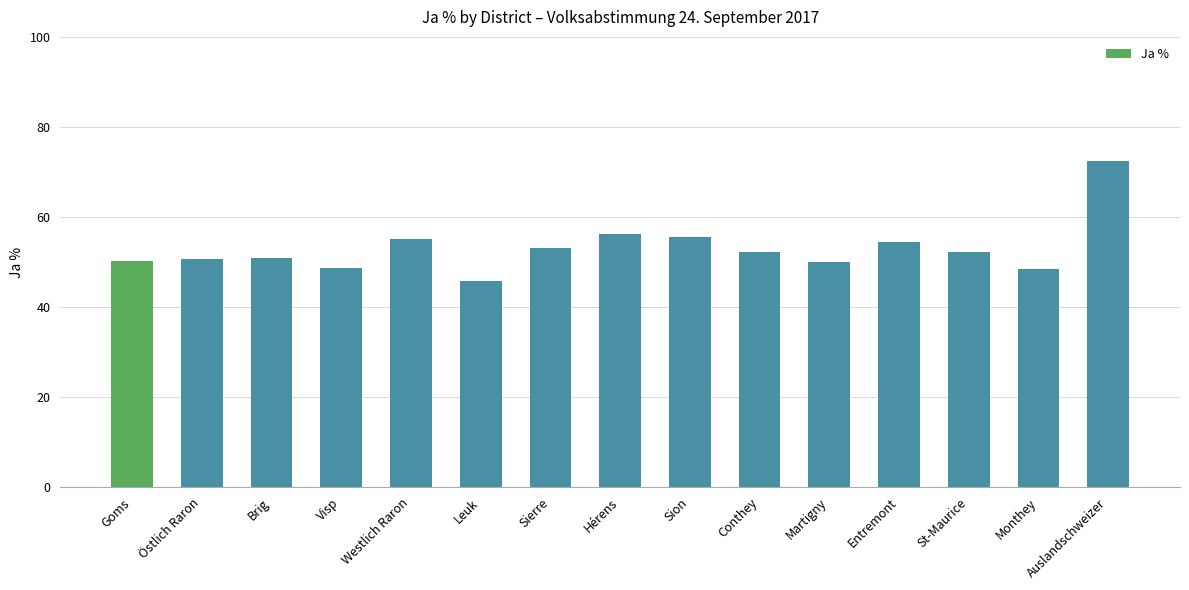

The value at Sierre is 53.0. True or false?

True